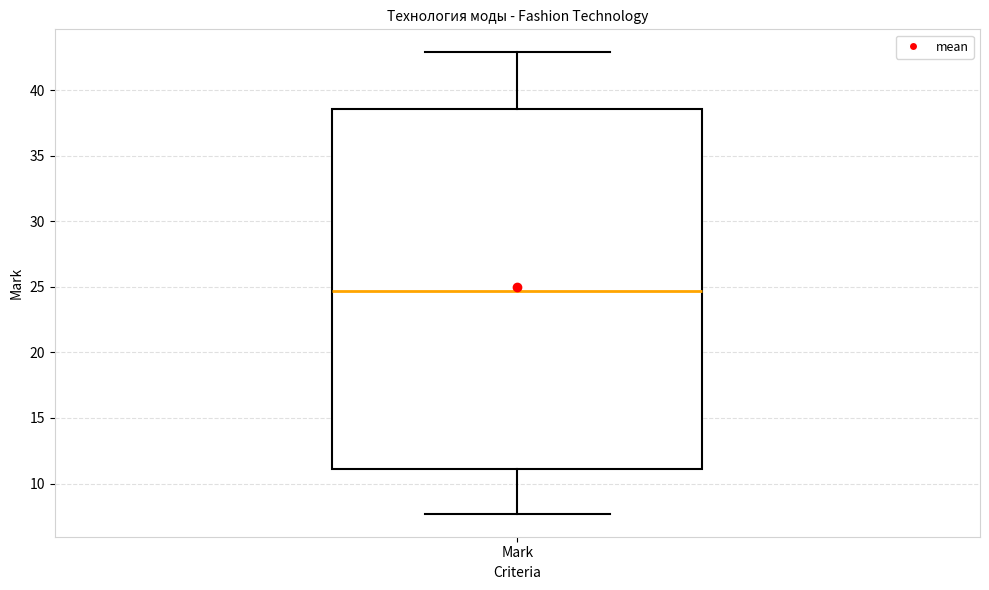

Where does the lower whisker of the box for Mark end on the y-axis? The values are not printed on the chart, so give them approximately, as read against the axis.

7.5